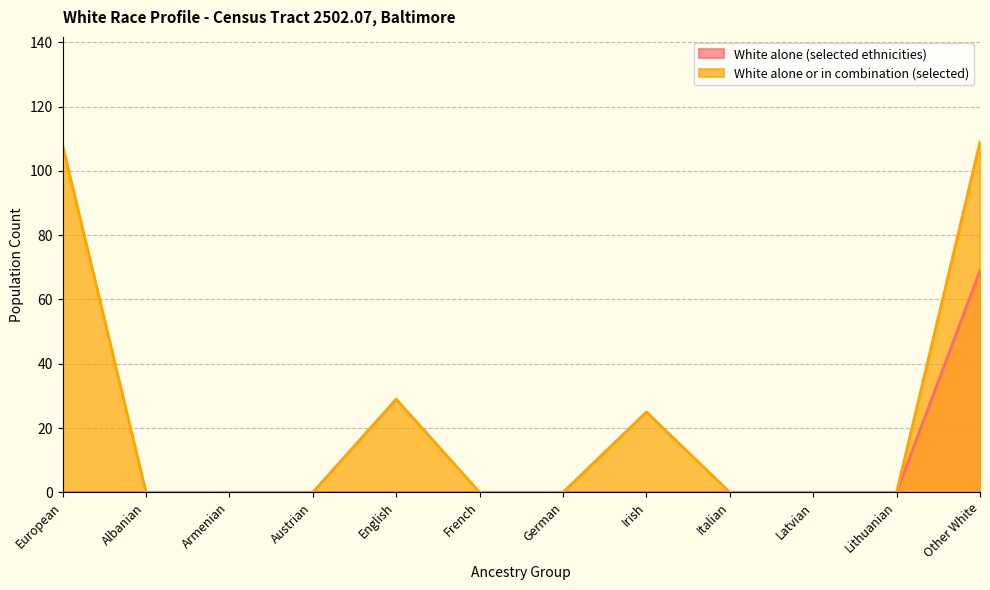

How many categories are shown in the chart?

12